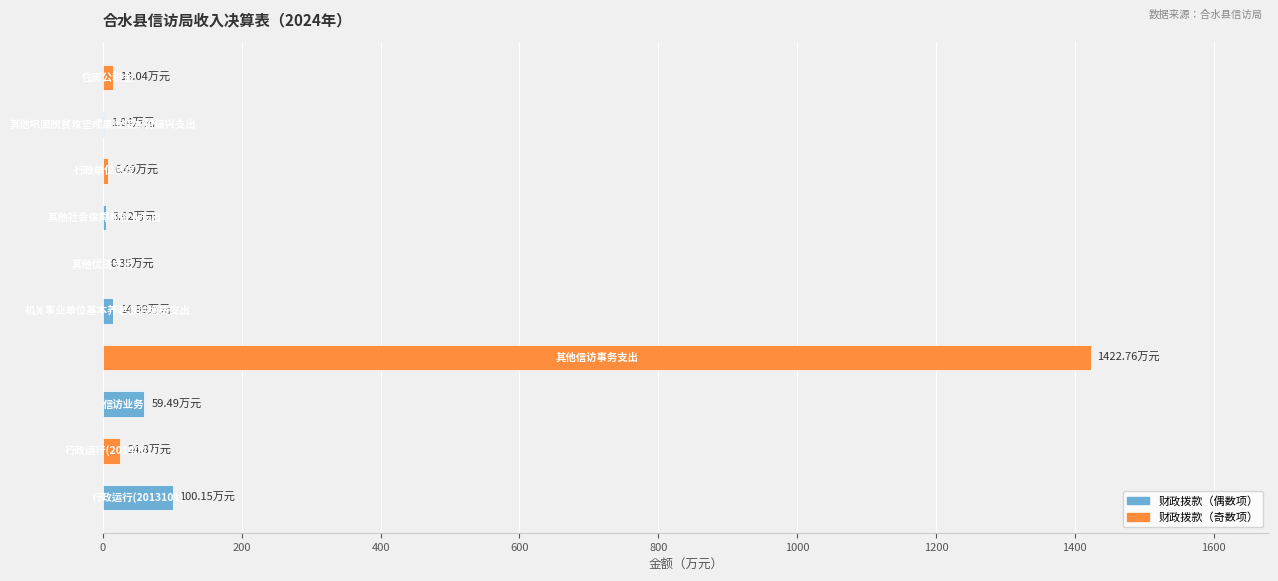

How many distinct data groups are displayed?

1